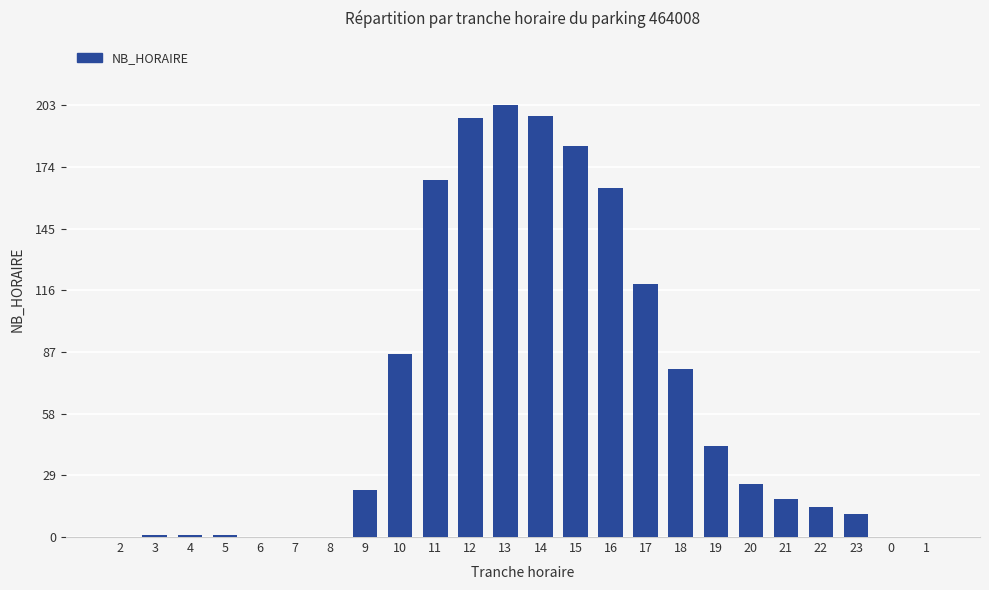

Reading left to right, list all the values displayed in this chart.

0	1	1	1	0	0	0	22	86	168	197	203	198	184	164	119	79	43	25	18	14	11	0	0